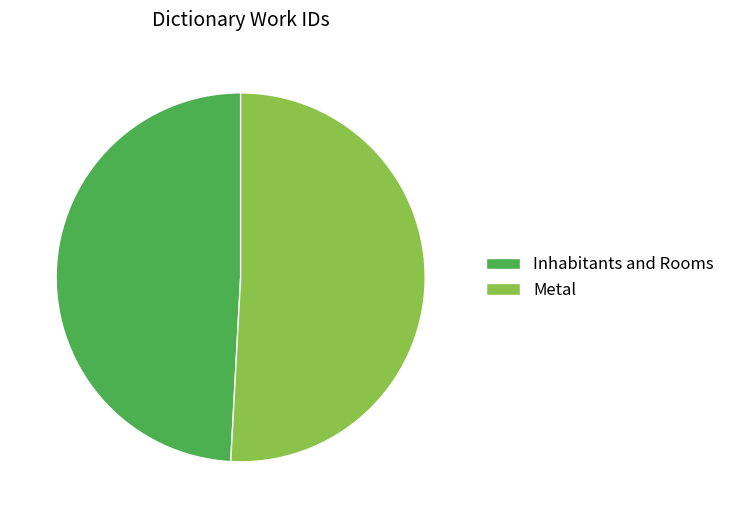

Which has a higher value, Inhabitants and Rooms or Metal?

Metal